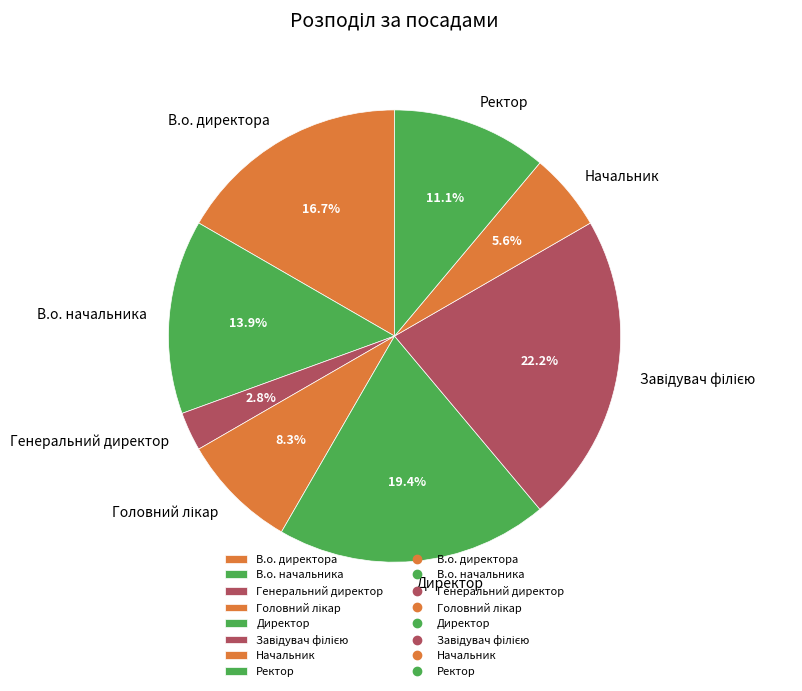

What percentage is NOT represented by Ректор?

88.9%